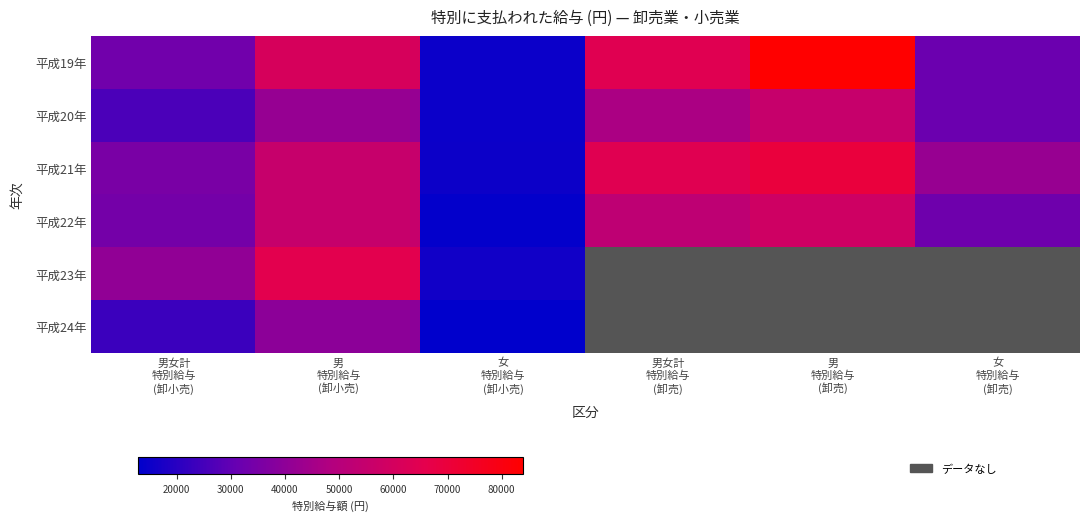

The value of 平成19年 at 男女計 特別給与 (卸小売) is 33209.0. True or false?

True